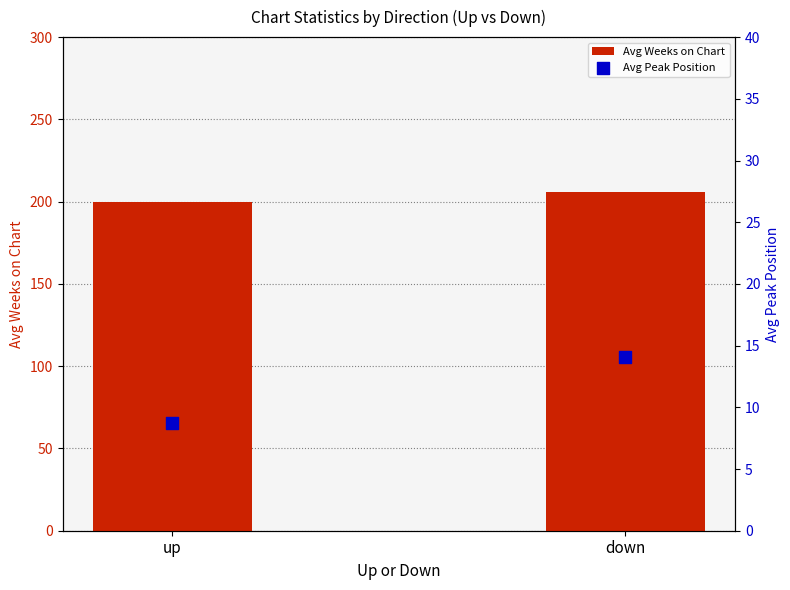

Is the value of Avg Peak Position at down greater than the value of Avg Weeks on Chart at up?

No